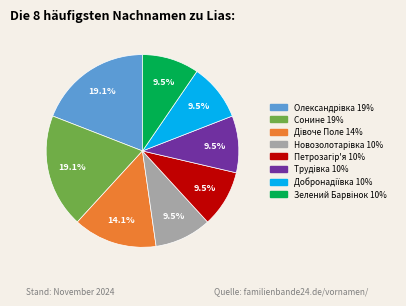

Does any single category account for the majority?

No